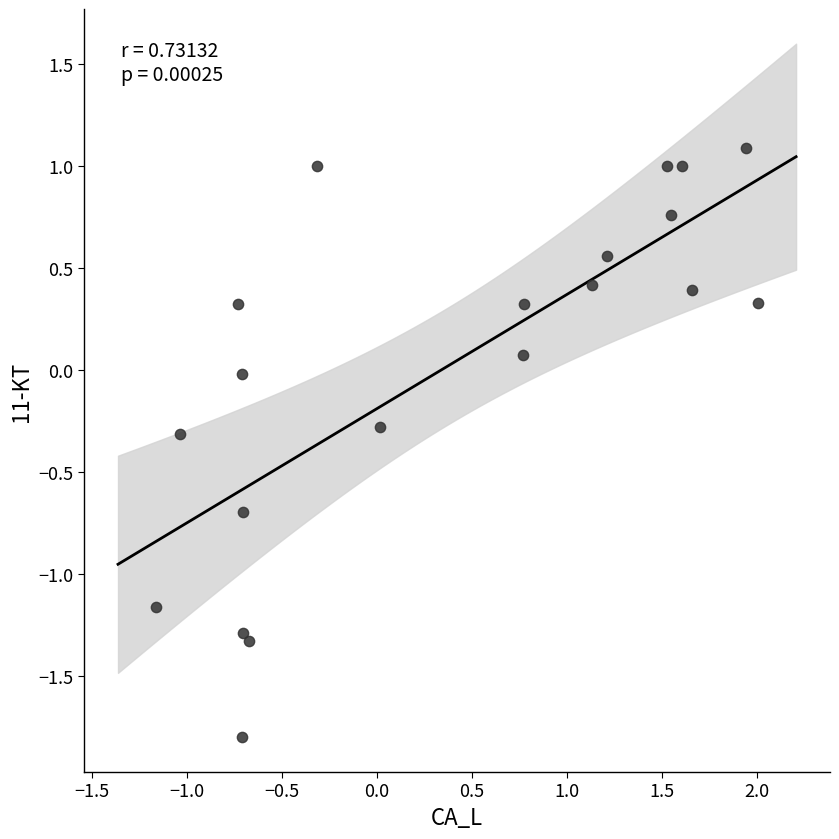

What is the range of X values (max minus min)?

3.2